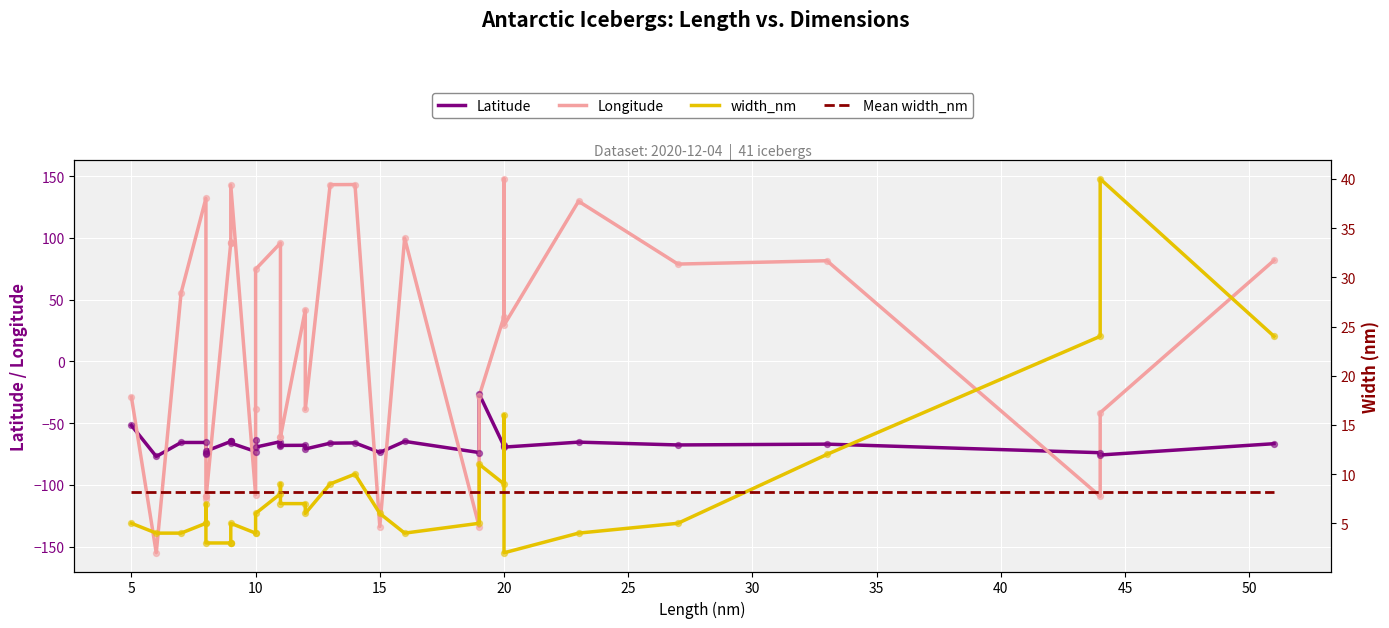

Which series reaches the maximum Y coordinate?

Longitude